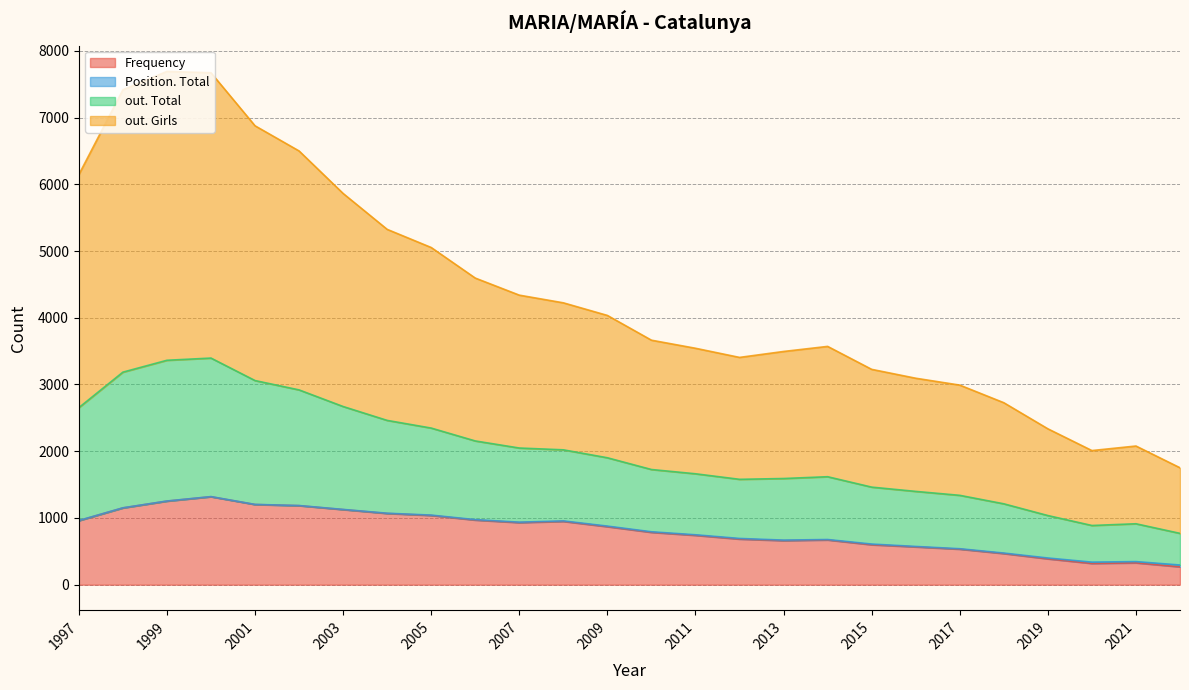

At which label does out. Girls reach its minimum?

2022